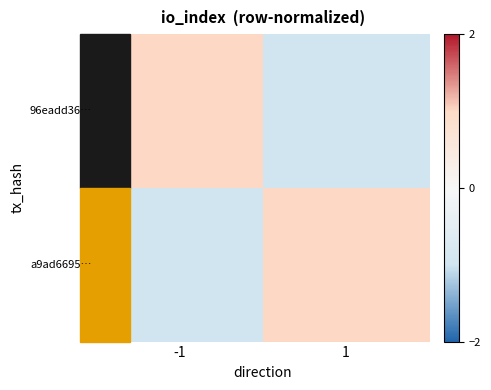

Rank the series at 1 from highest to lowest value.

a9ad6695…, 96eadd36…